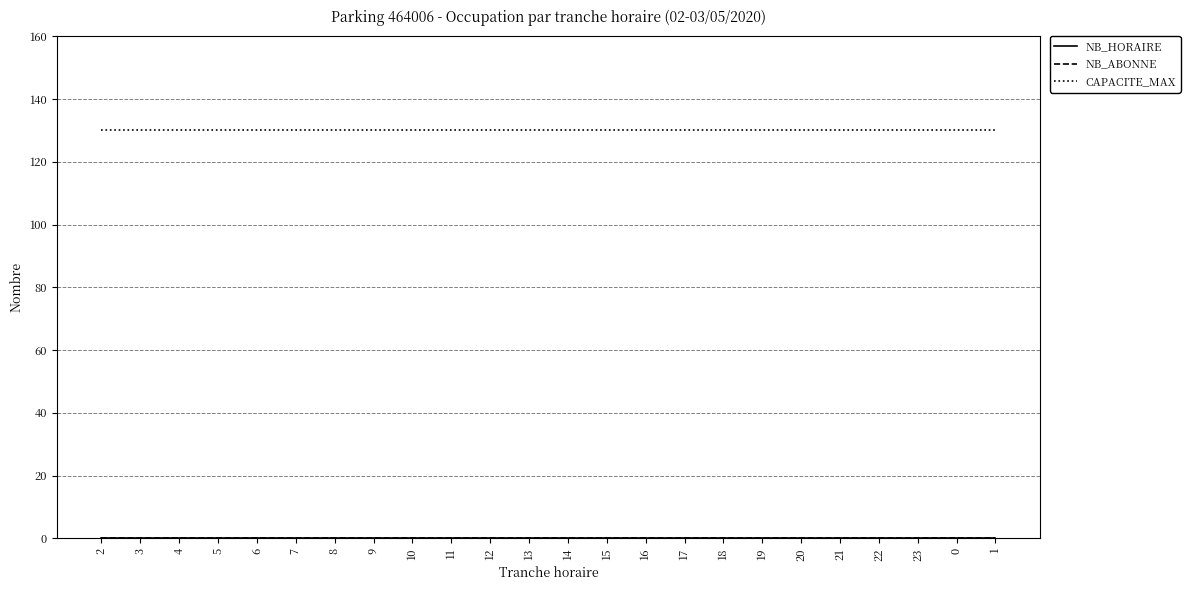

Is the value of CAPACITE_MAX at 4 greater than the value of NB_ABONNE at 19?

Yes